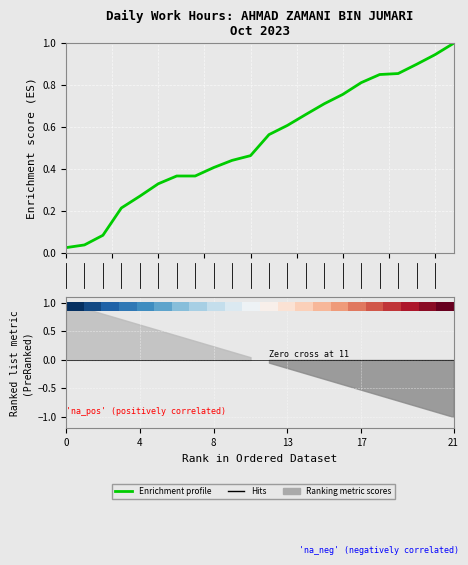

True or false: Enrichment profile has more than 0 points higher than both neighbors.

False